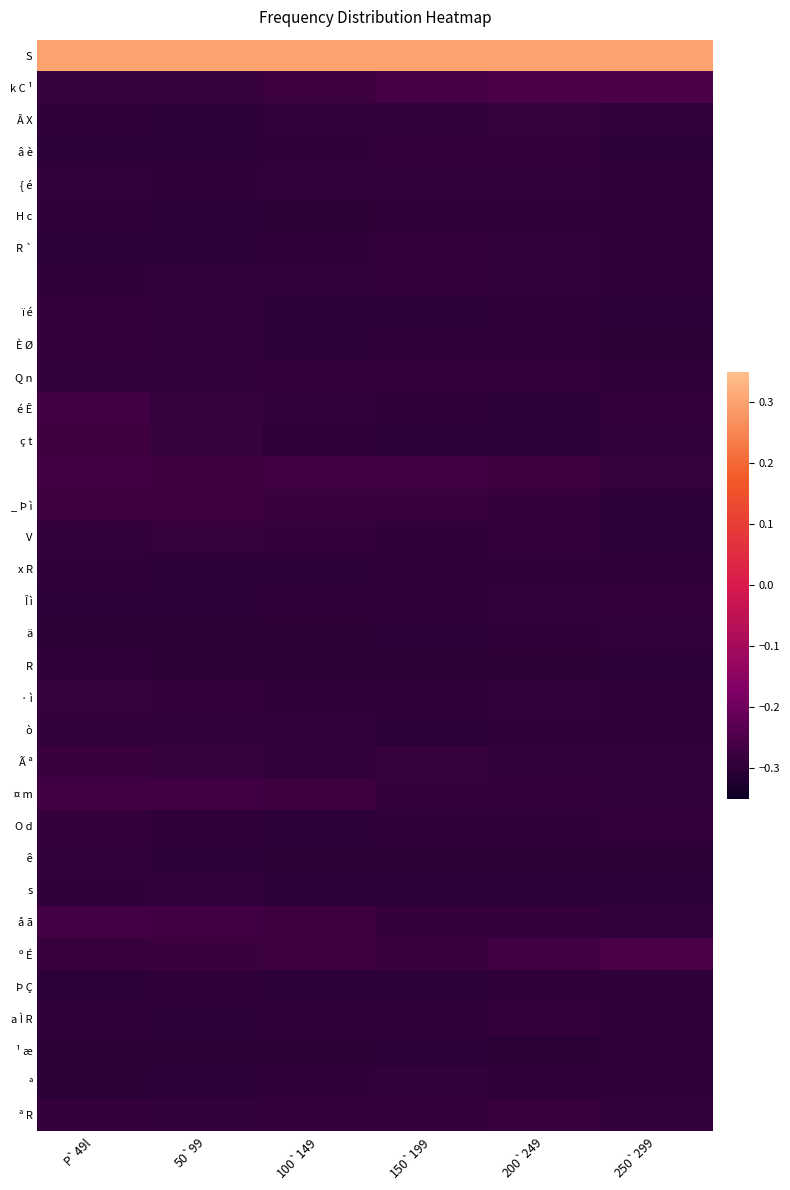

What is the maximum value shown in the chart?

0.3